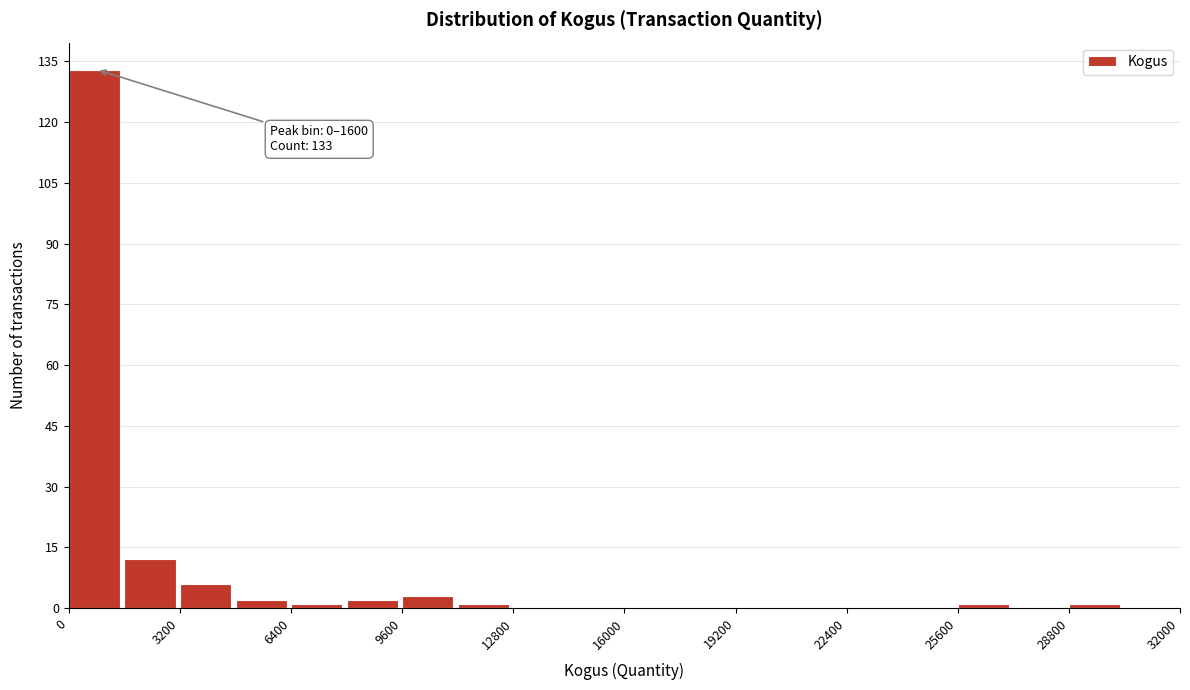

Read against the x-axis, roughly where is the centre of the tallest bar?

500